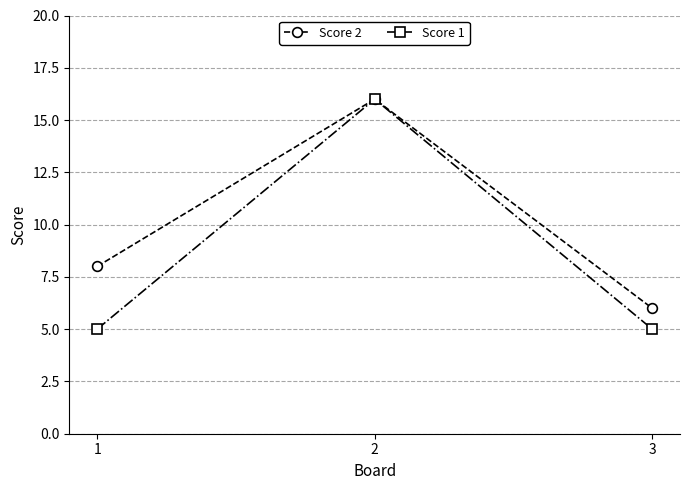

Between 2 and 3, which series saw the biggest shift?

Score 1